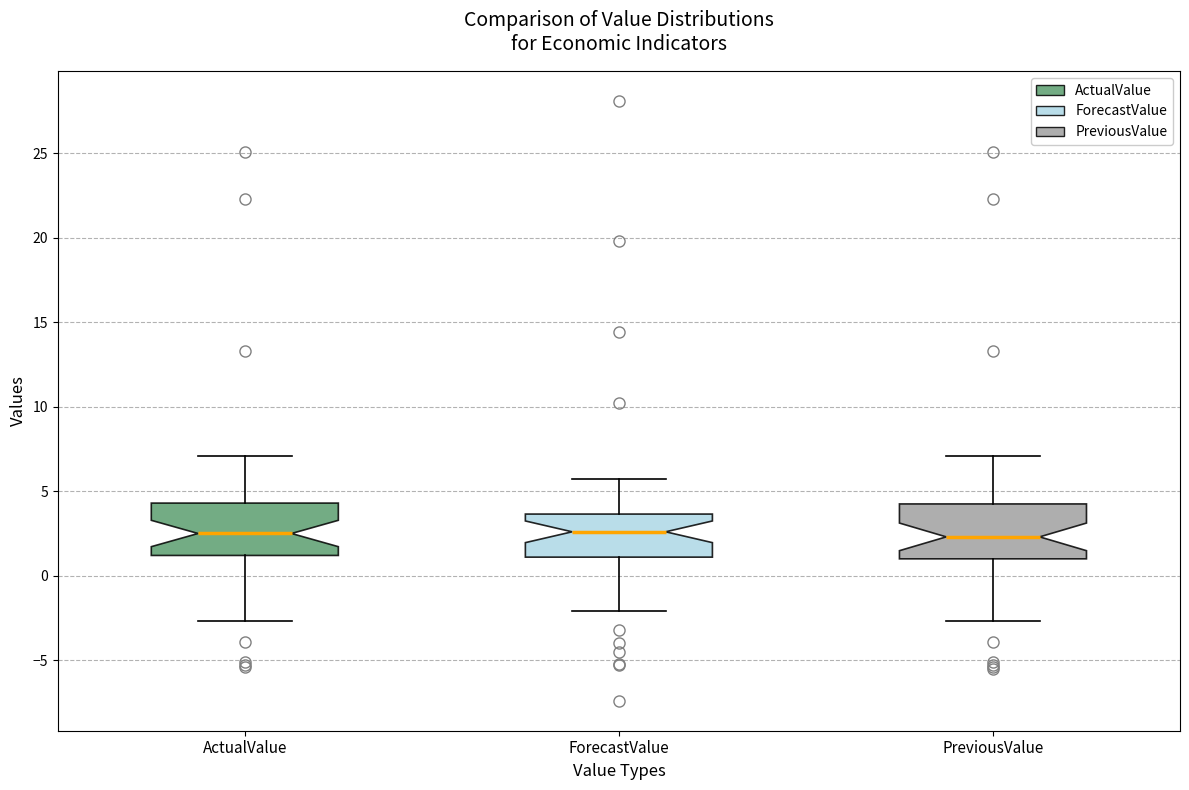

Where is the lower edge of the box for ActualValue on the y-axis? The values are not printed on the chart, so give them approximately, as read against the axis.

1.0